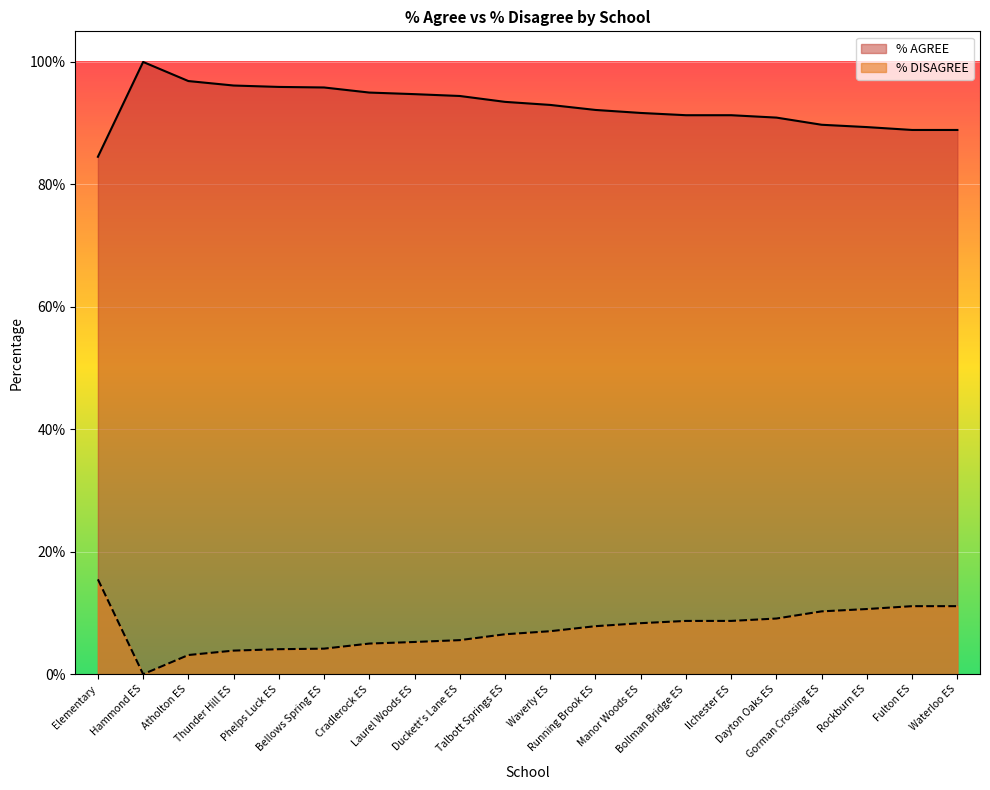

At which category does the chart reach its peak across all series?

Hammond ES